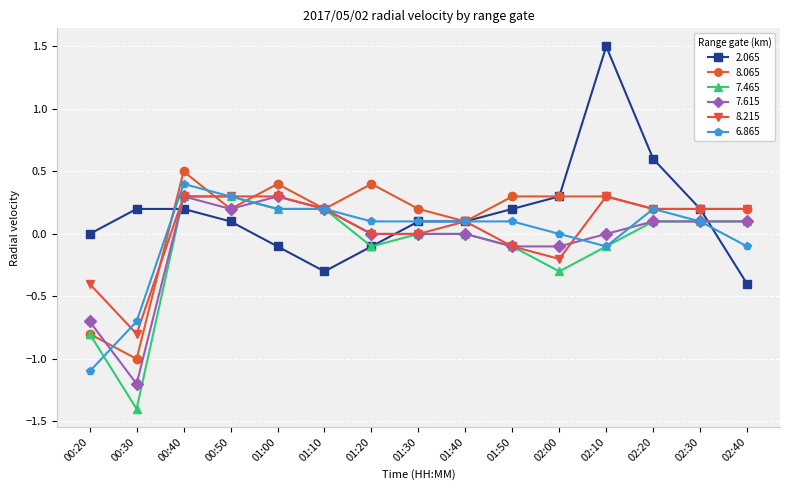

Which series has the largest total across all categories?

2.065